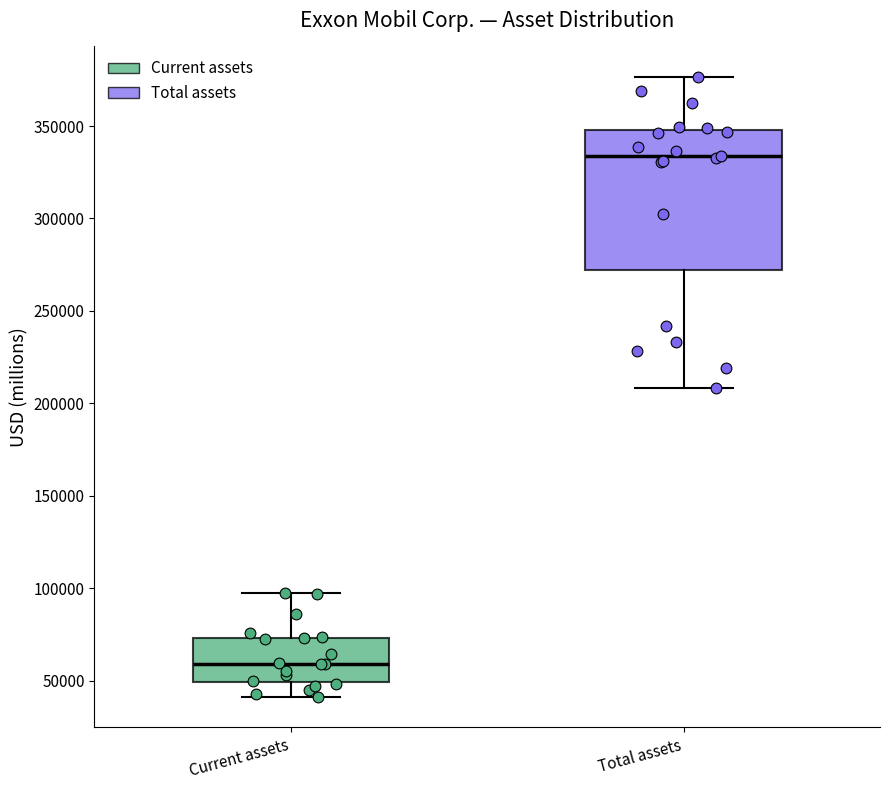

Which box has the lowest median line?

Current assets